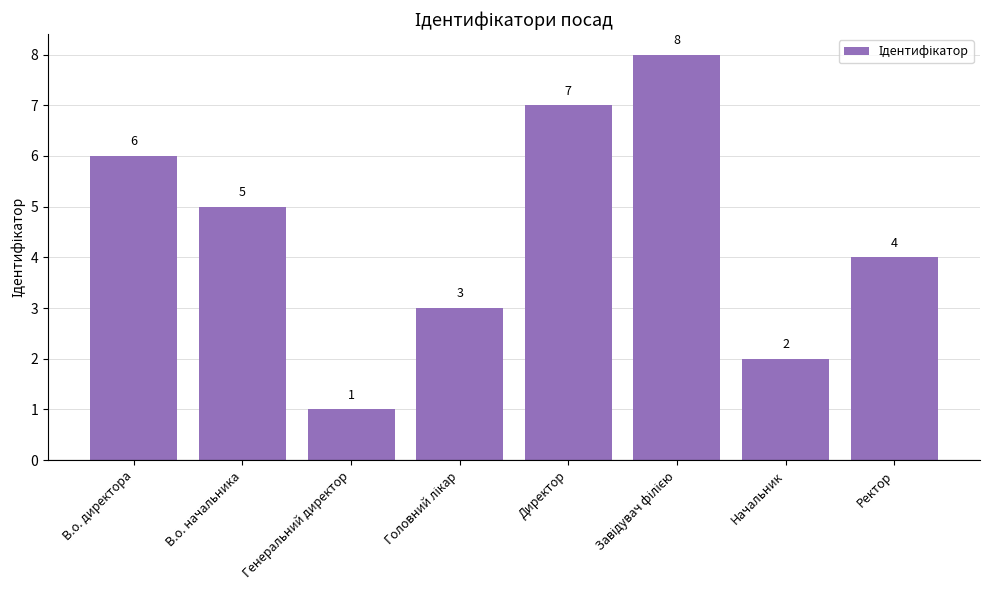

The value at Начальник is 1. True or false?

False